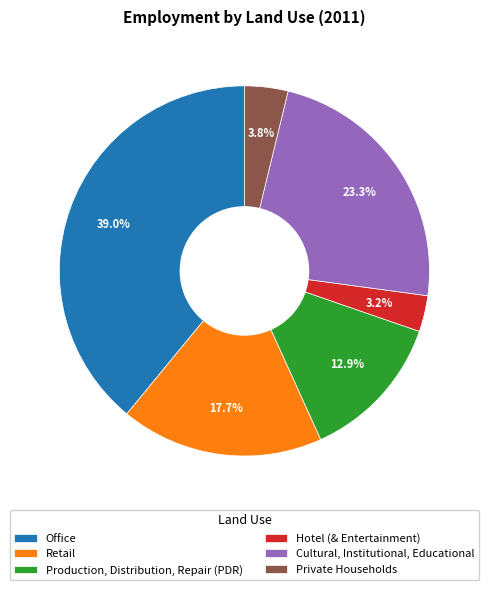

Count the number of slices in the pie.

6